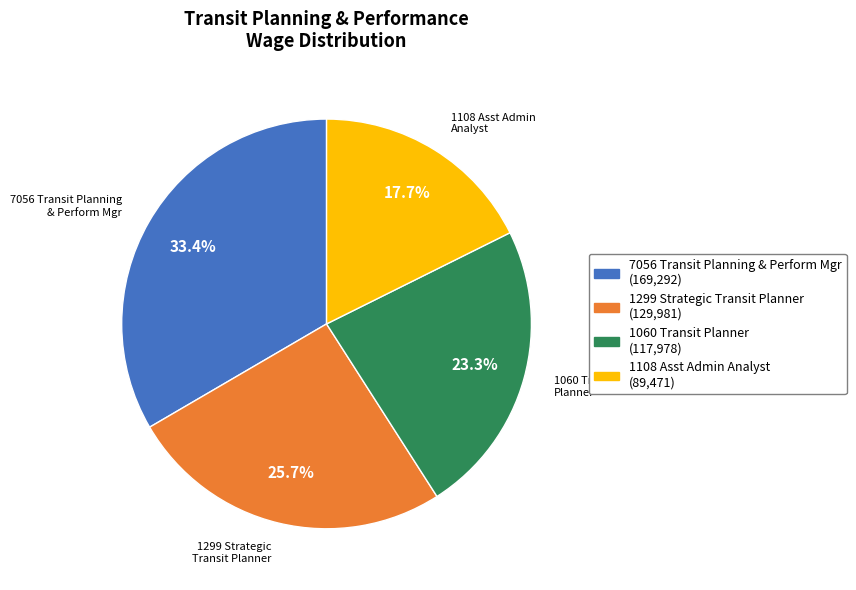

How many segments does this pie chart have?

4